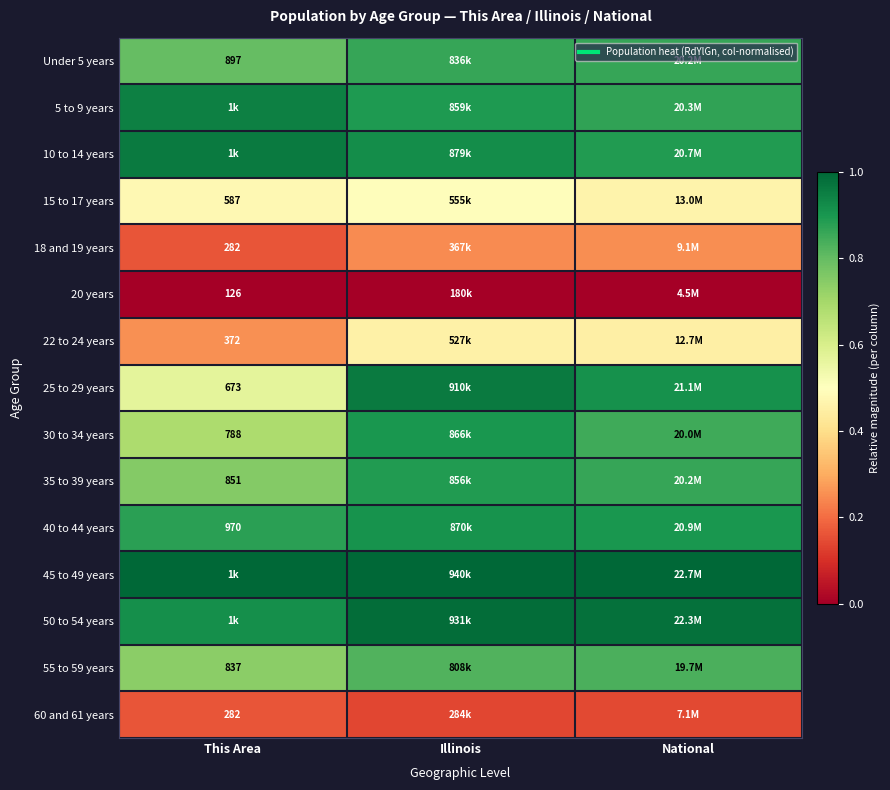

Is it true that 10 to 14 years equals 1.4 at Illinois?

False